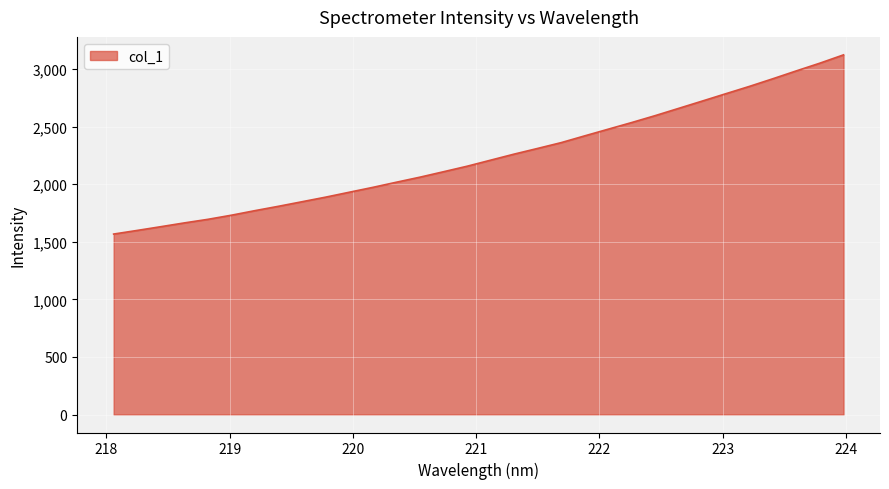

What is the difference between the maximum and minimum values?

1556.5